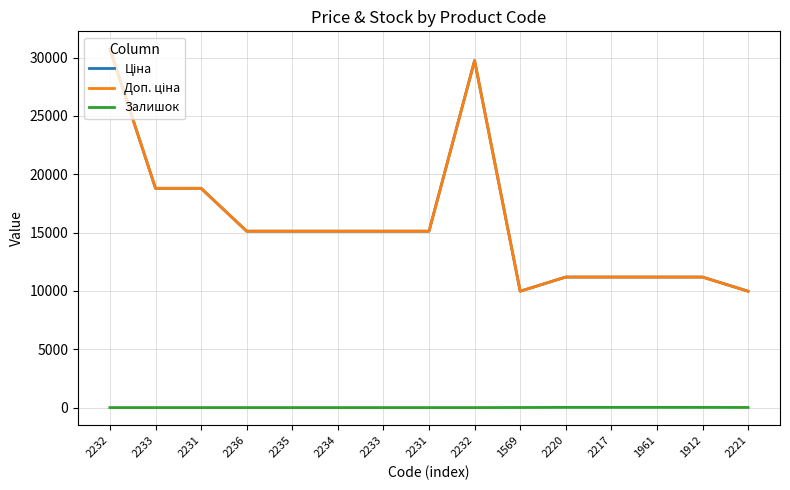

True or false: Доп. ціна has a value of 26480.0 at 2233.

False